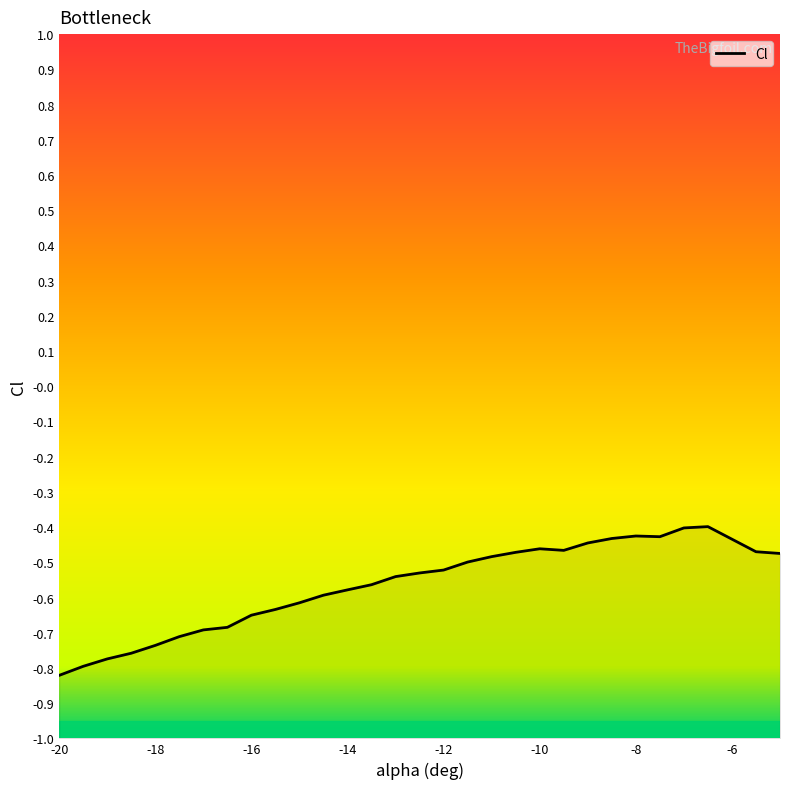

The chart shows a value of -0.8 at -20. True or false?

True